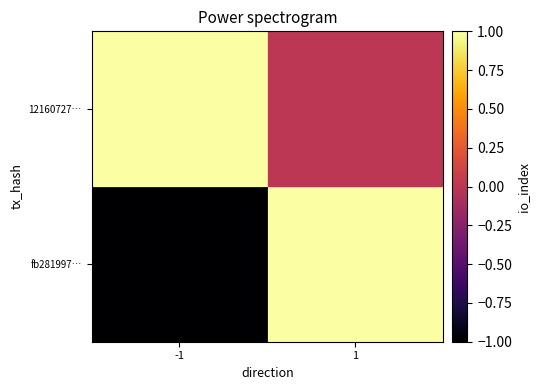

At which category does the chart reach its peak across all series?

1